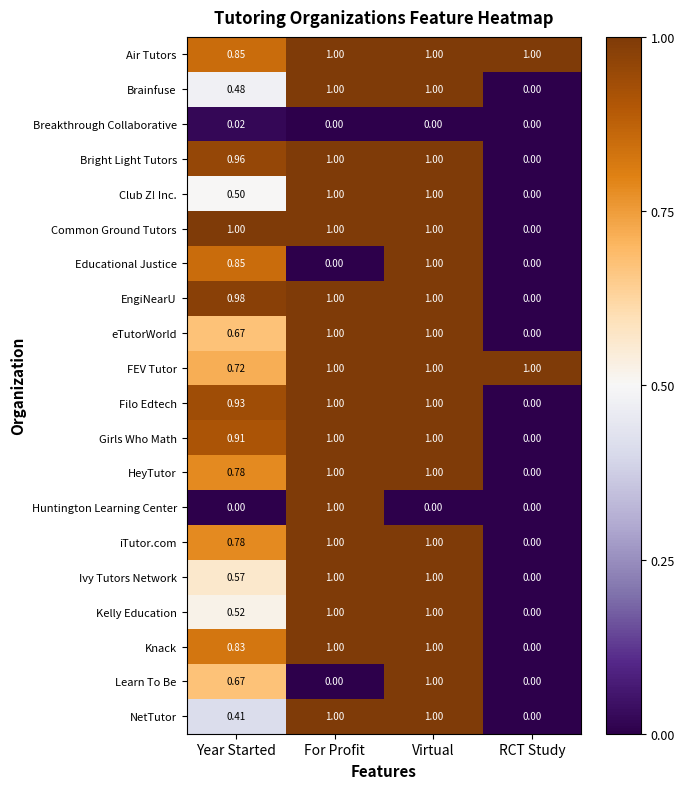

Between Year Started and Virtual, which series saw the biggest shift?

NetTutor